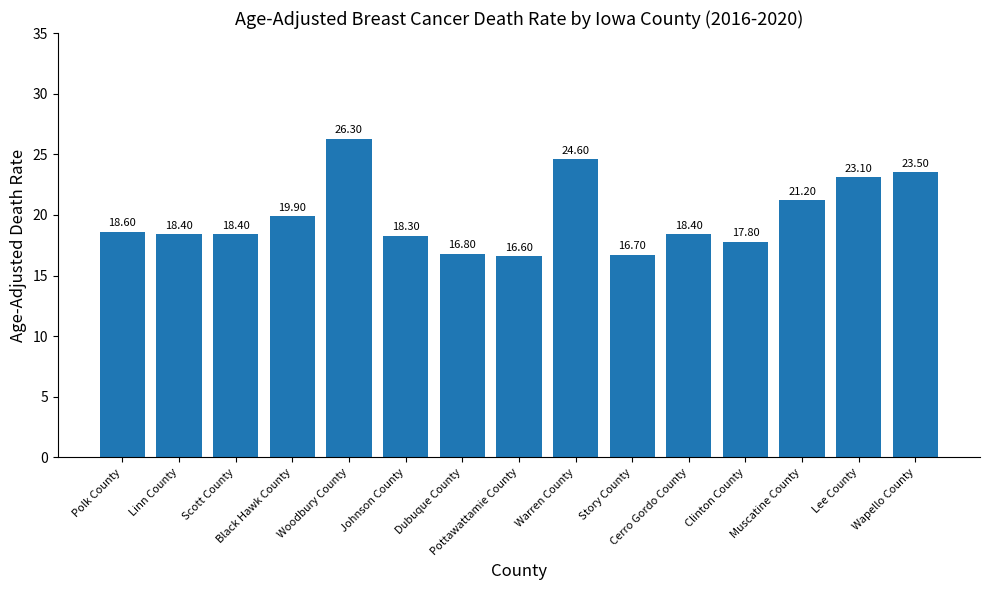

Which category has the highest value across all series?

Woodbury County